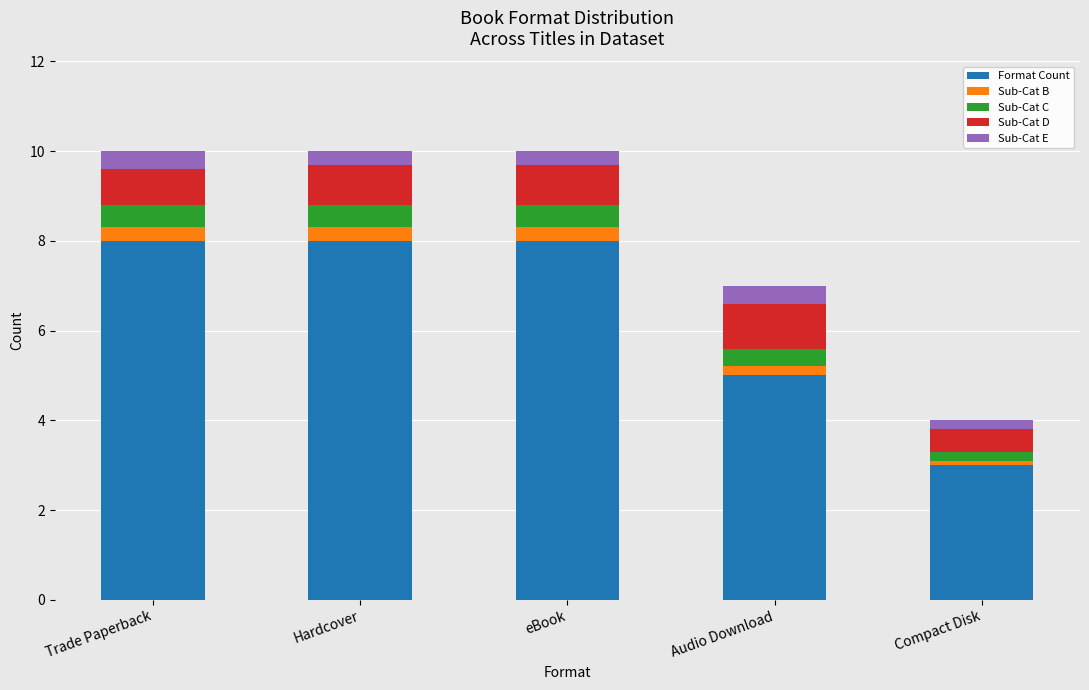

What is the sum of all Format Count values?

32.0